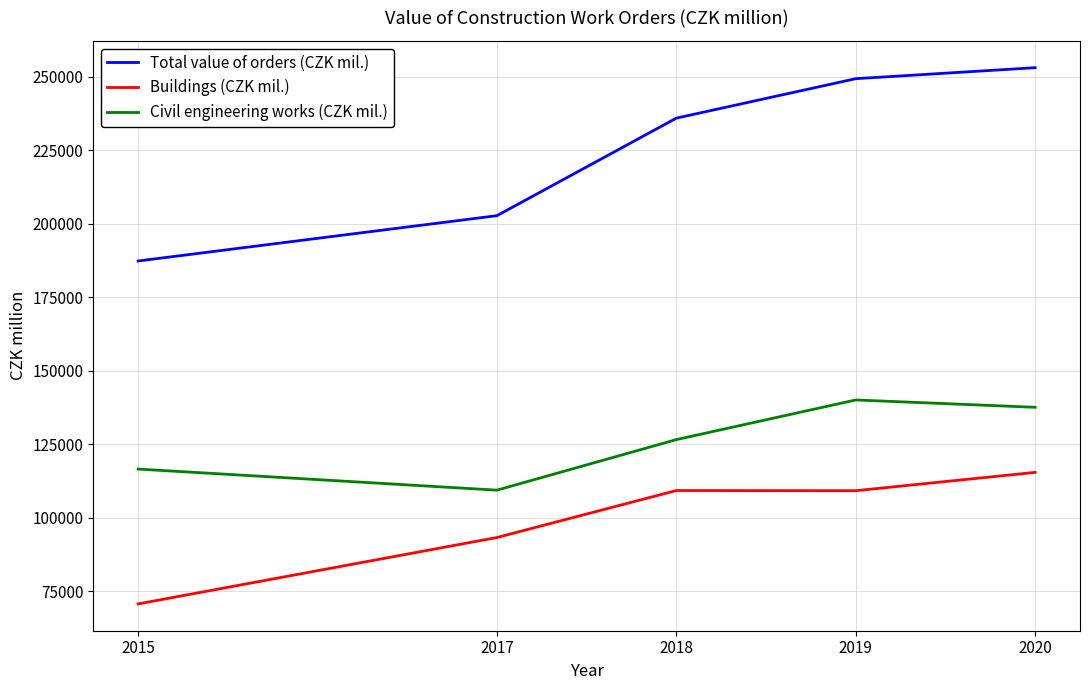

True or false: Buildings (CZK mil.) has a value of 93318.0 at 2017.

True